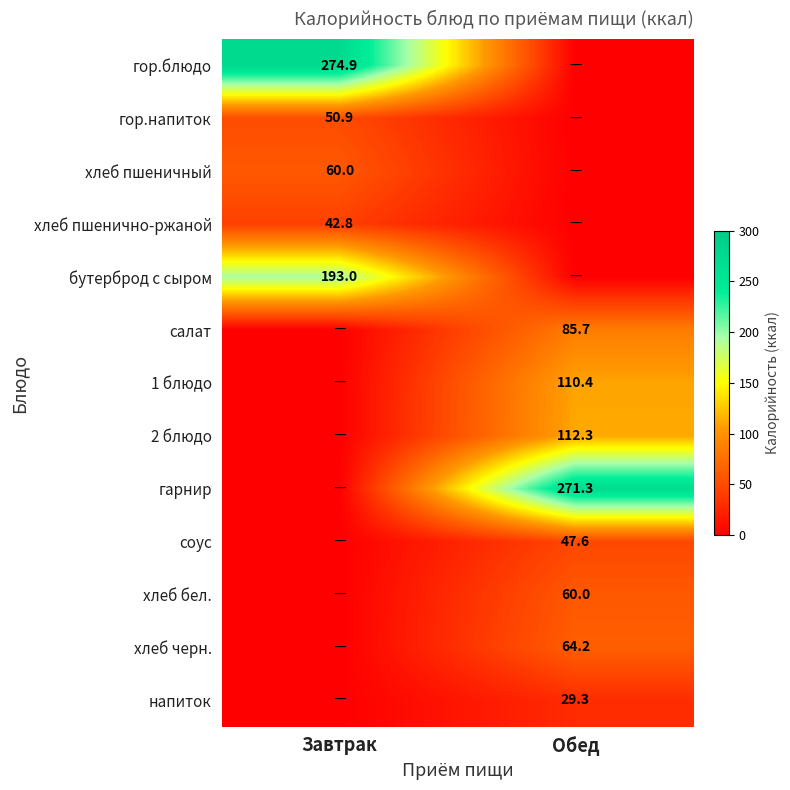

Is it true that хлеб бел. equals 107.5 at Обед?

False